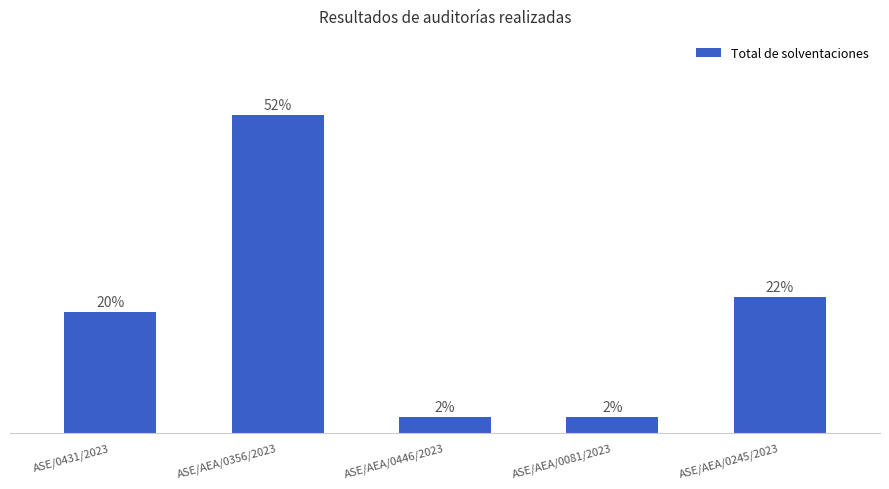

List the labels in order of value, largest first.

ASE/AEA/0356/2023, ASE/AEA/0245/2023, ASE/0431/2023, ASE/AEA/0446/2023, ASE/AEA/0081/2023